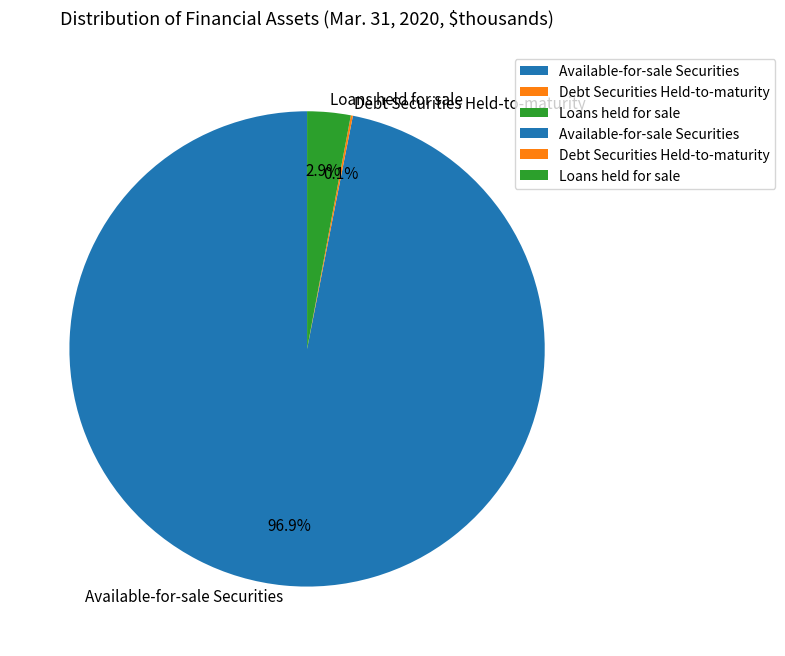

Between Loans held for sale and Available-for-sale Securities, which is larger?

Available-for-sale Securities